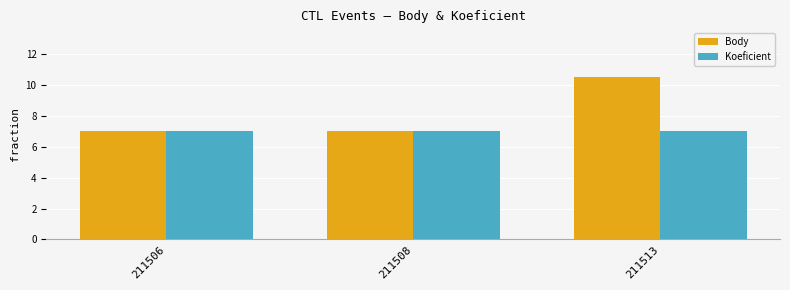

Rank the series by their maximum value, from lowest to highest.

Koeficient, Body